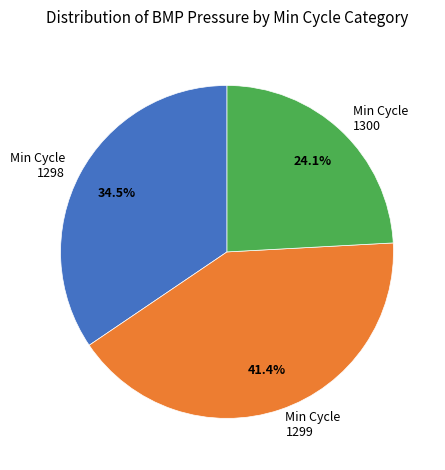

Which has a higher value, Min Cycle 1300 or Min Cycle 1298?

Min Cycle 1298